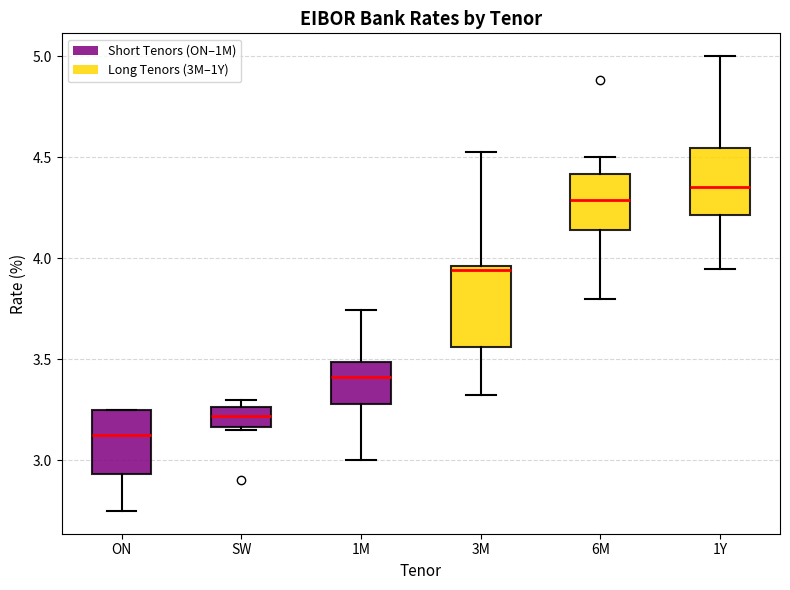

Which box is the tallest, from its lower edge to its upper edge?

3M